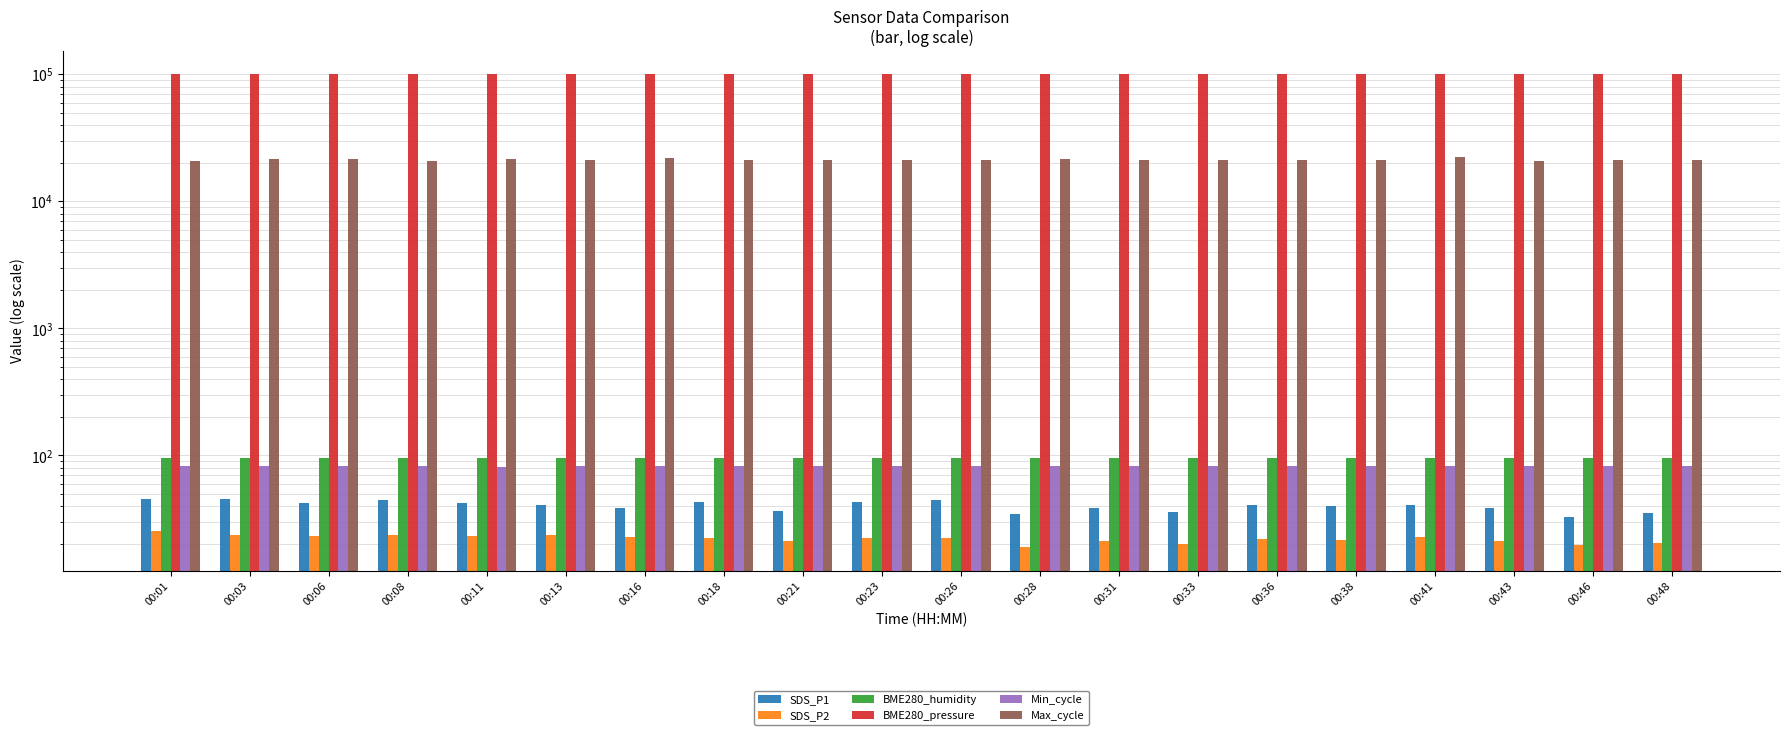

How many values in the BME280_pressure series are below 99758?

9